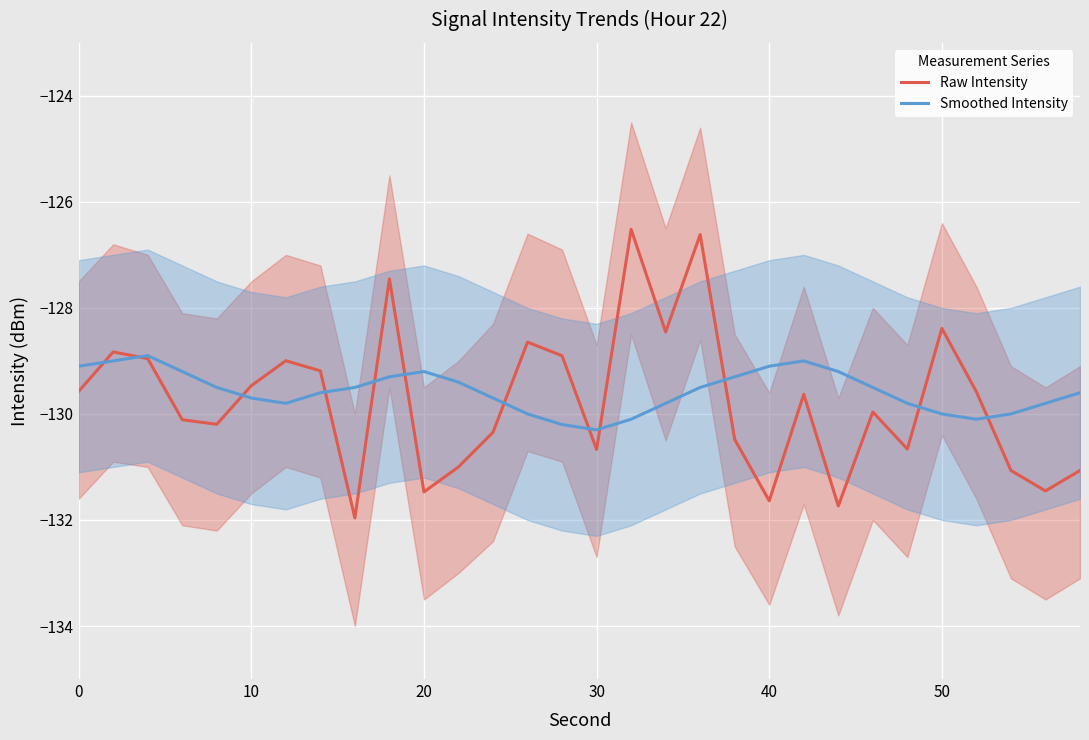

What is the lowest value of the Raw Intensity series?

-132.0